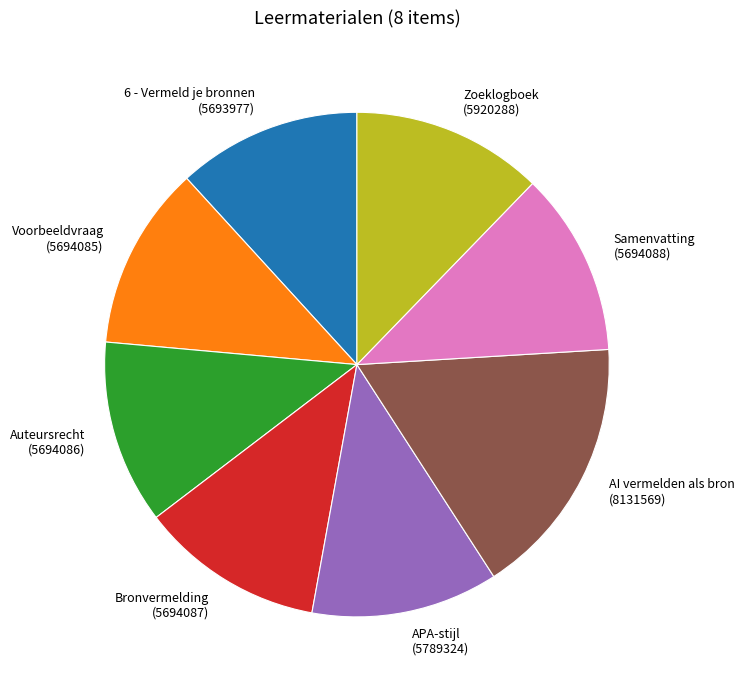

Which slice is the largest?

AI vermelden als bron